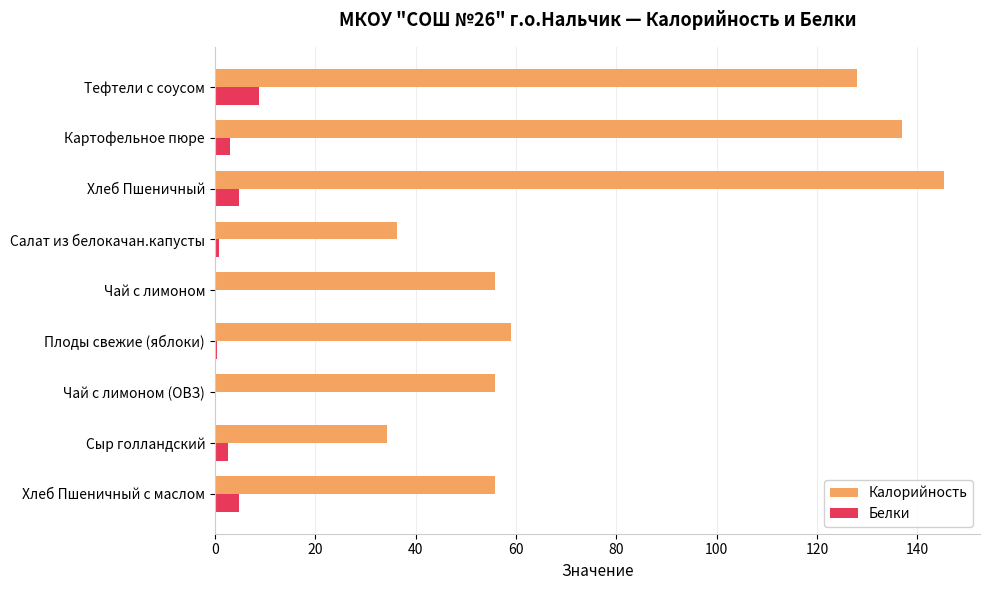

What are all the series names shown in the legend?

Калорийность, Белки